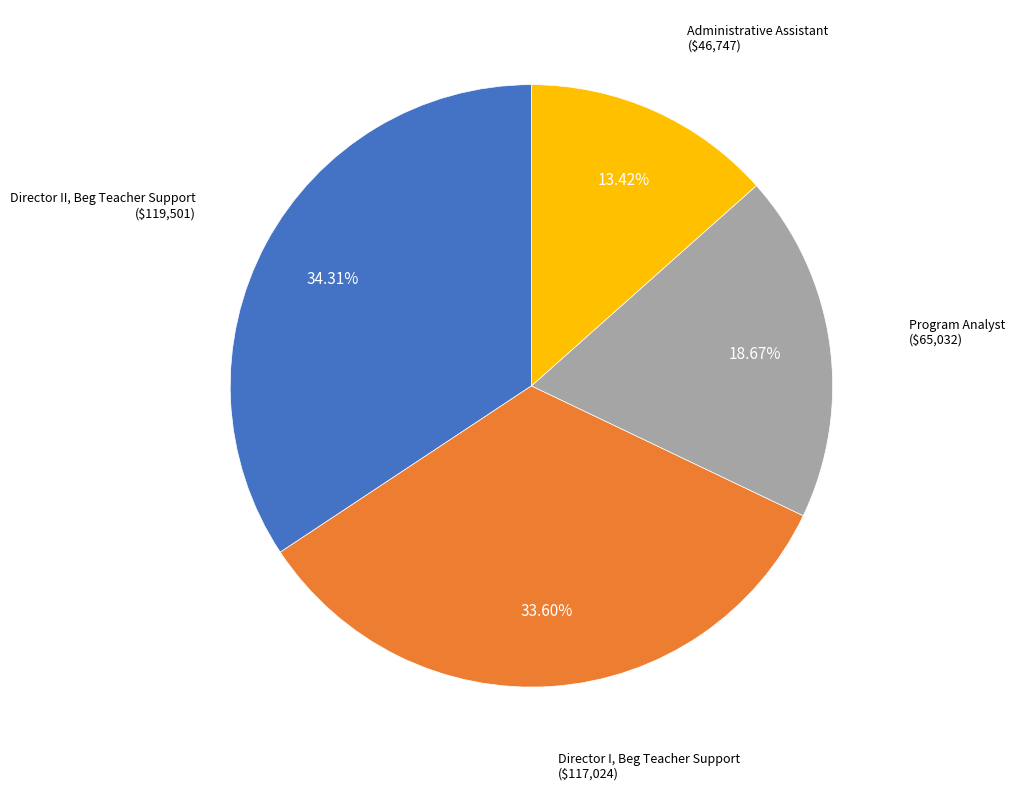

Combined, what portion of the pie is Administrative Assistant and Director I, Beg Teacher Support?

47.0%